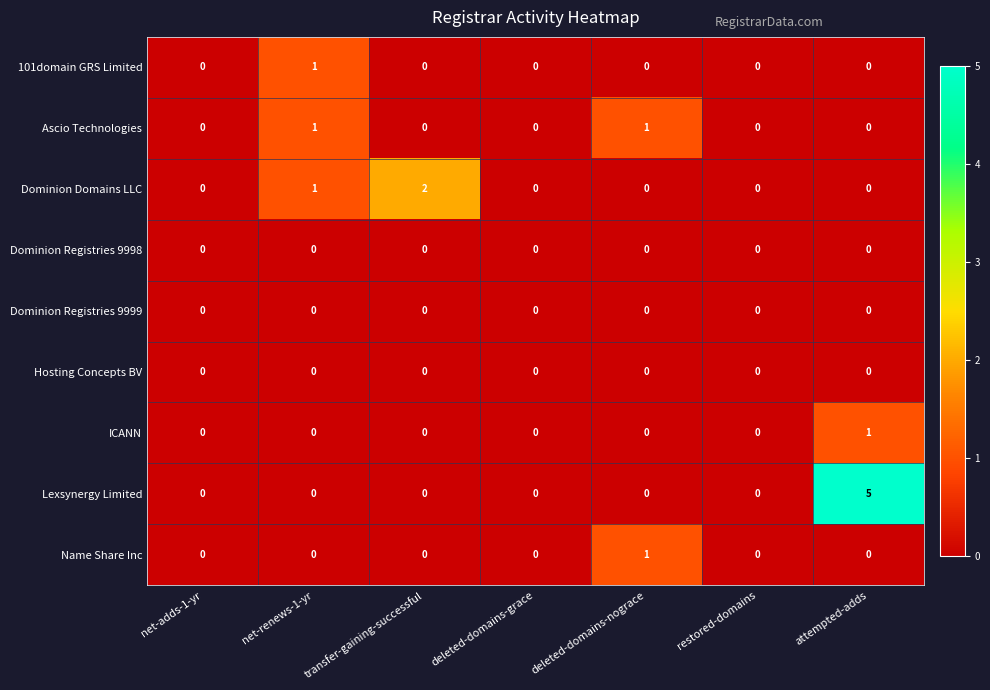

The Ascio Technologies series shows 0 at net-adds-1-yr. True or false?

True